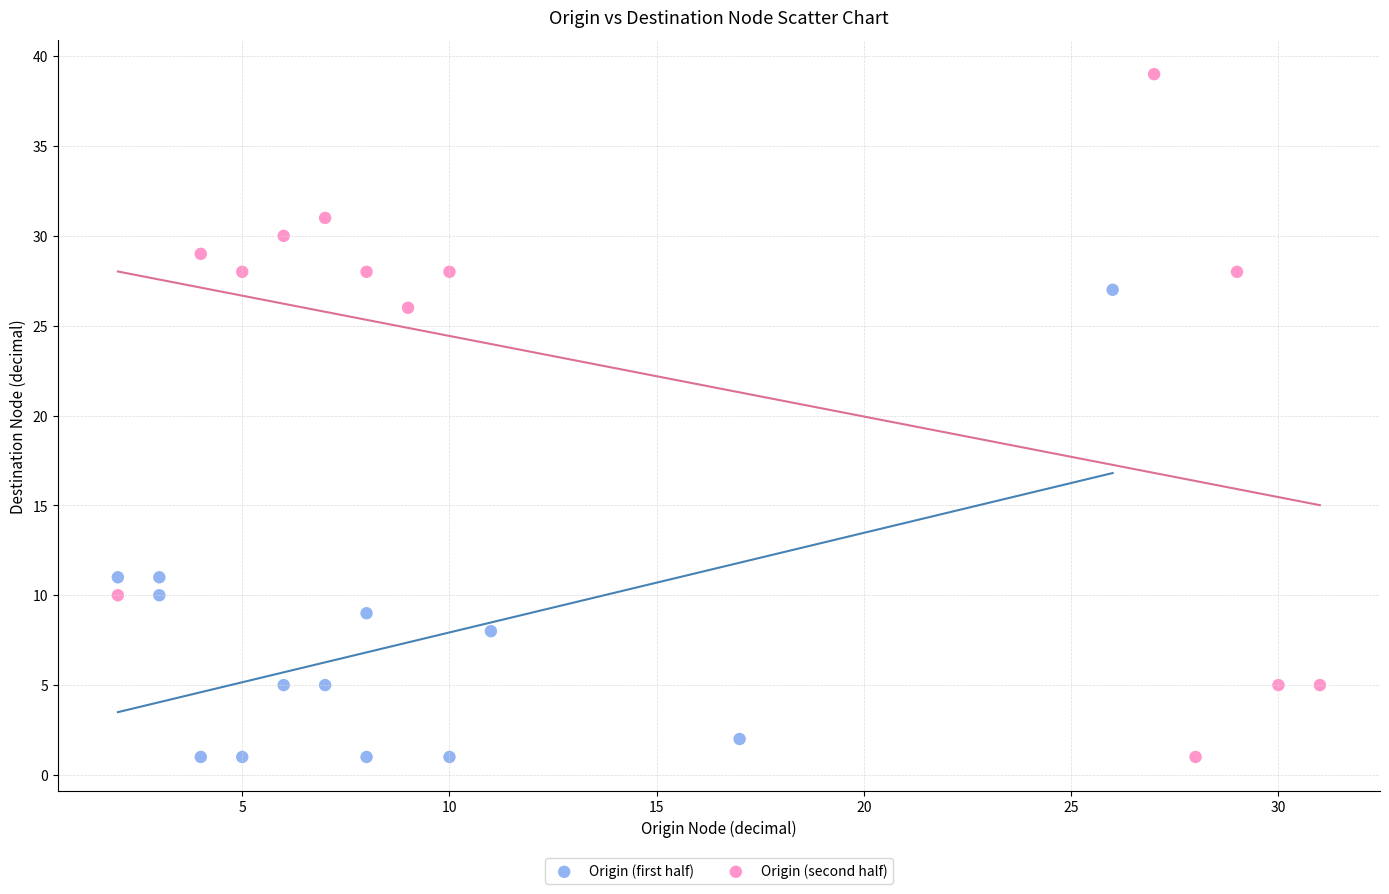

Which series contains the highest Y value?

Origin (second half)